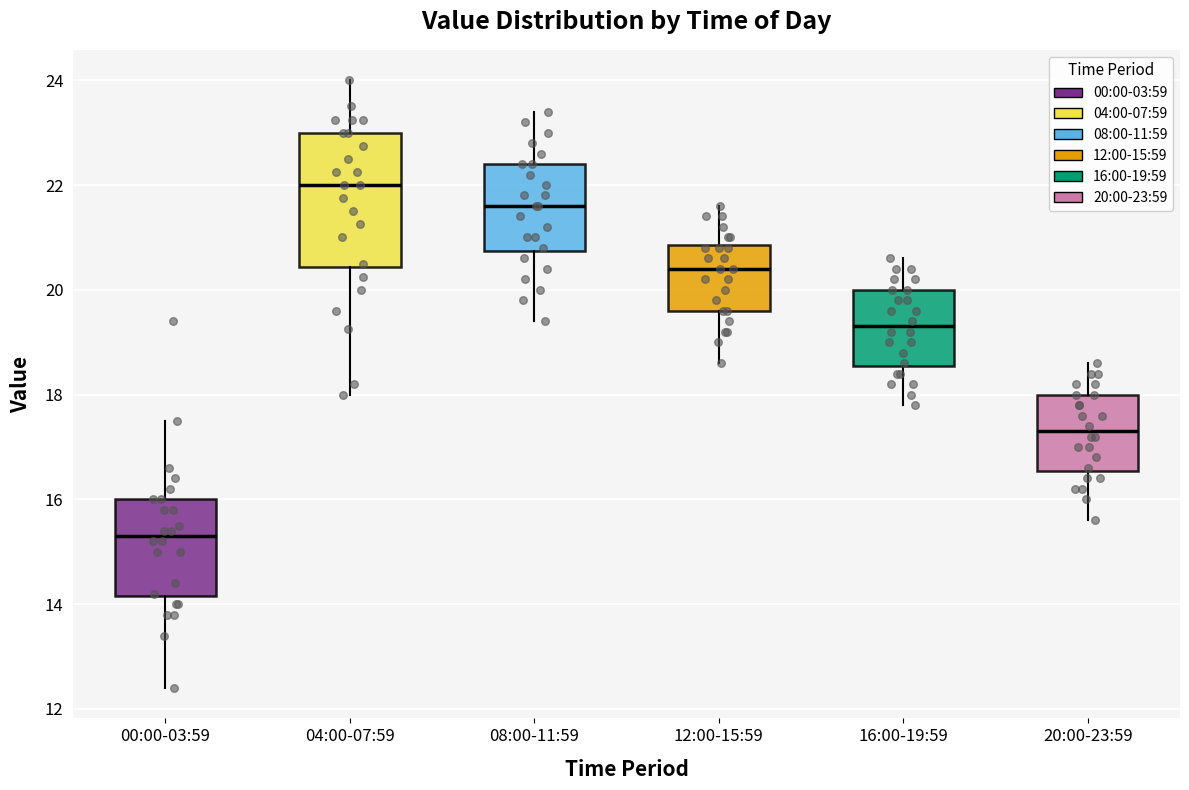

Reading left to right, transcribe this box plot: for each box, give where its median line is, the range the box spans, and where its two whiskers end, as read against the y-axis. The values are not printed on the chart, so give them approximately, as read against the axis.

00:00-03:59: median 15.4, box 14.2 to 16.0, whiskers 12.4 to 17.6
04:00-07:59: median 22.0, box 20.4 to 23.0, whiskers 18.0 to 24.0
08:00-11:59: median 21.6, box 20.8 to 22.4, whiskers 19.4 to 23.4
12:00-15:59: median 20.4, box 19.6 to 20.8, whiskers 18.6 to 21.6
16:00-19:59: median 19.4, box 18.6 to 20.0, whiskers 17.8 to 20.6
20:00-23:59: median 17.4, box 16.6 to 18.0, whiskers 15.6 to 18.6